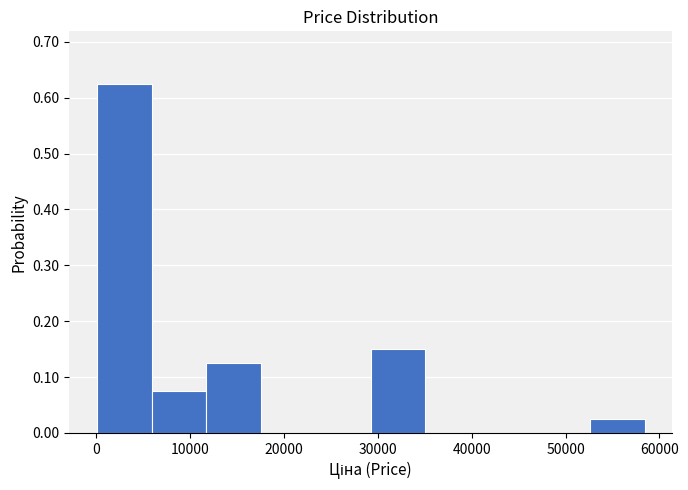

Over which range of the x-axis is the bar tallest?

0 to 6000